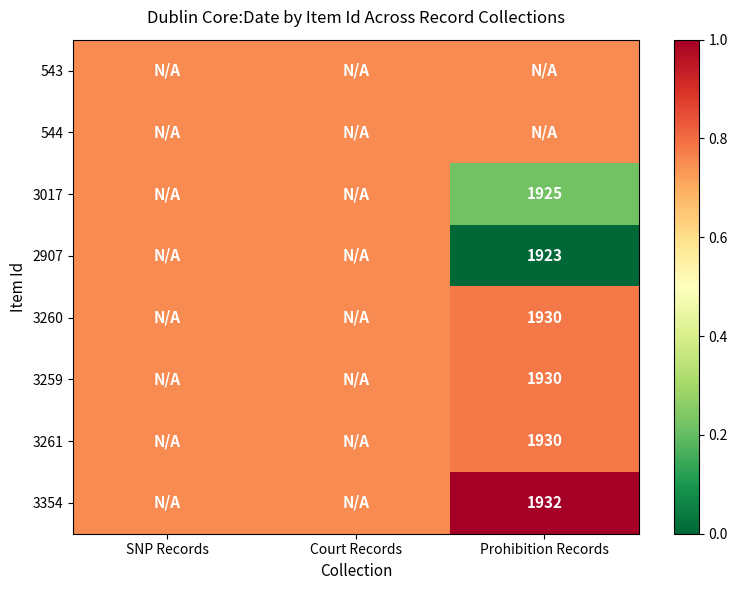

What is the total value across all series at SNP Records?

6.0